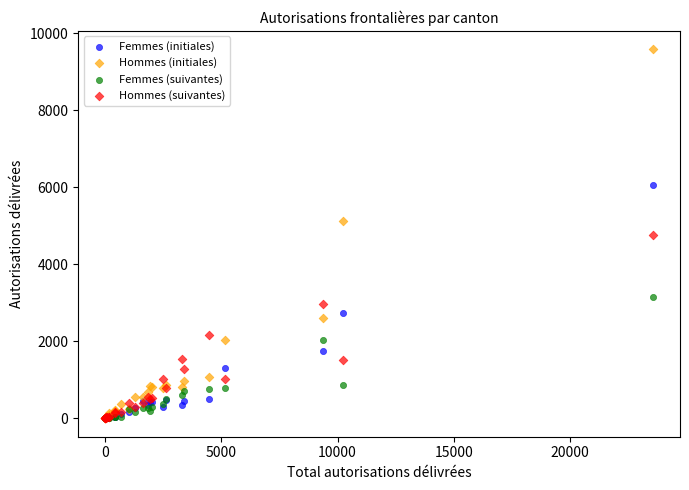

What are all the series names shown in the legend?

Femmes (initiales), Hommes (initiales), Femmes (suivantes), Hommes (suivantes)